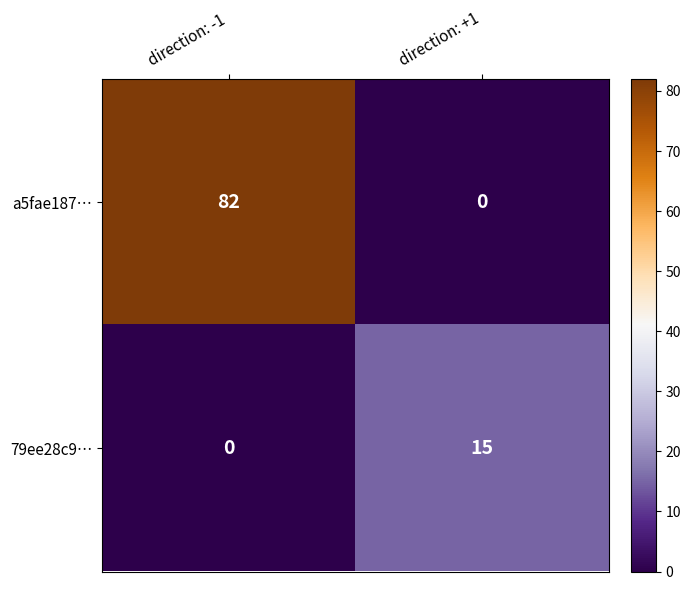

Count the number of categories in the chart.

2